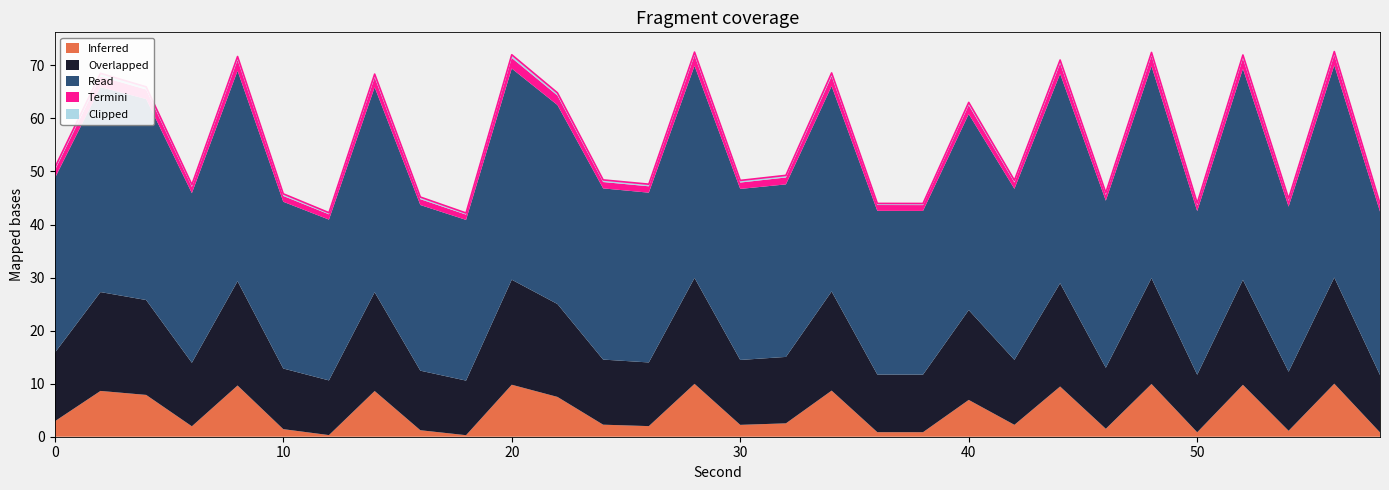

What is the sum of all Clipped values?

14.0